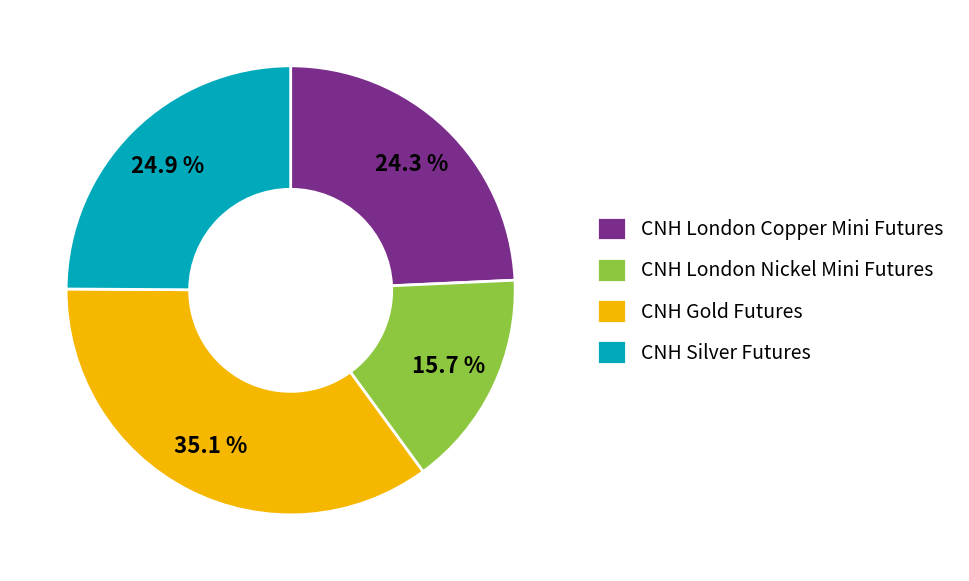

To the nearest percent, what percentage of the pie is CNH Silver Futures?

25%